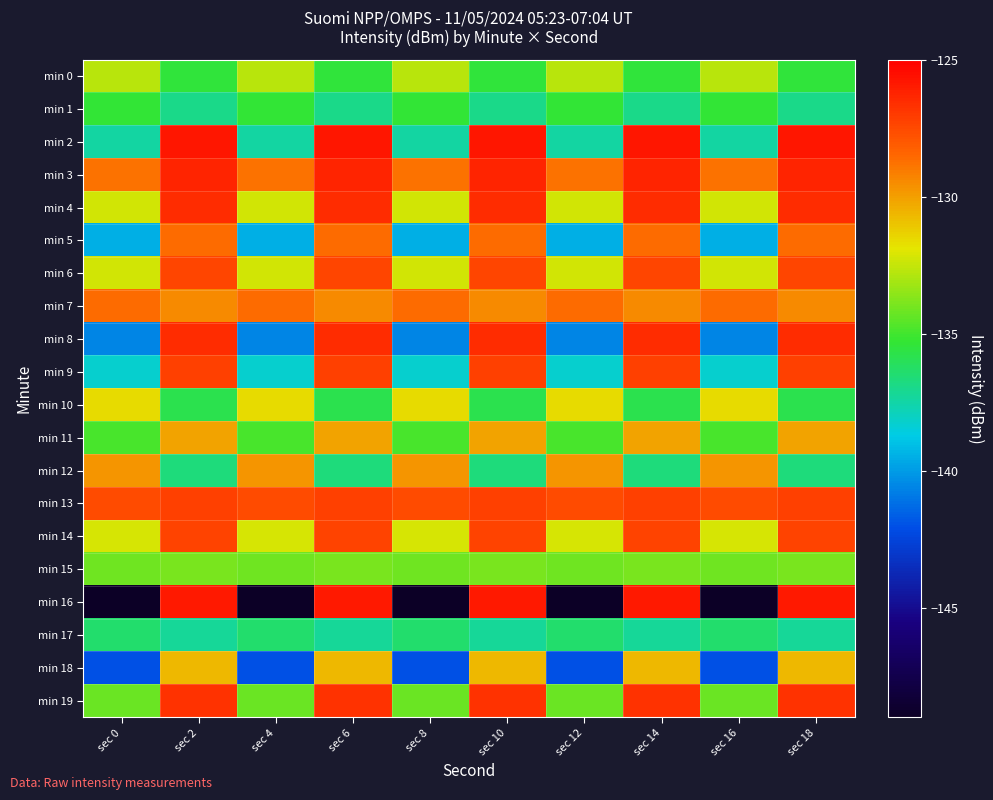

Rank the series at sec 12 from lowest to highest value.

min 16, min 18, min 8, min 5, min 9, min 2, min 17, min 1, min 11, min 19, min 15, min 0, min 4, min 6, min 14, min 10, min 12, min 3, min 7, min 13